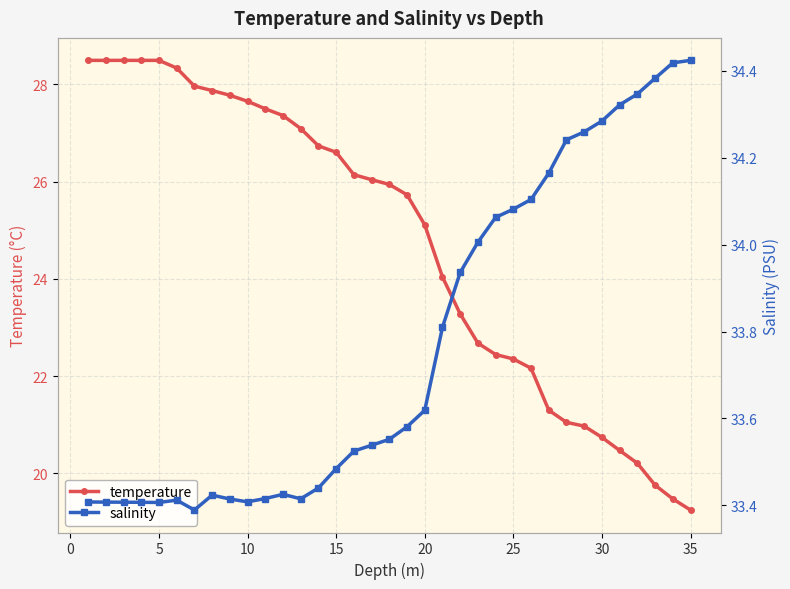

At which label does temperature reach its minimum?

35